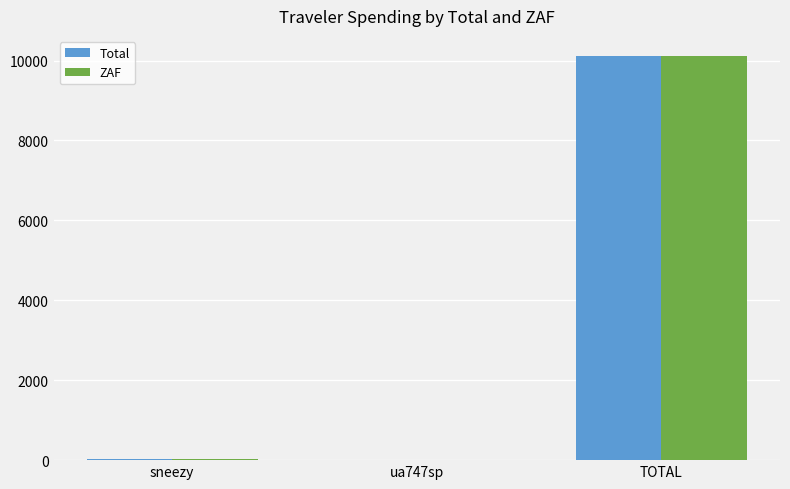

Where is Total nearest to the value 5056?

sneezy